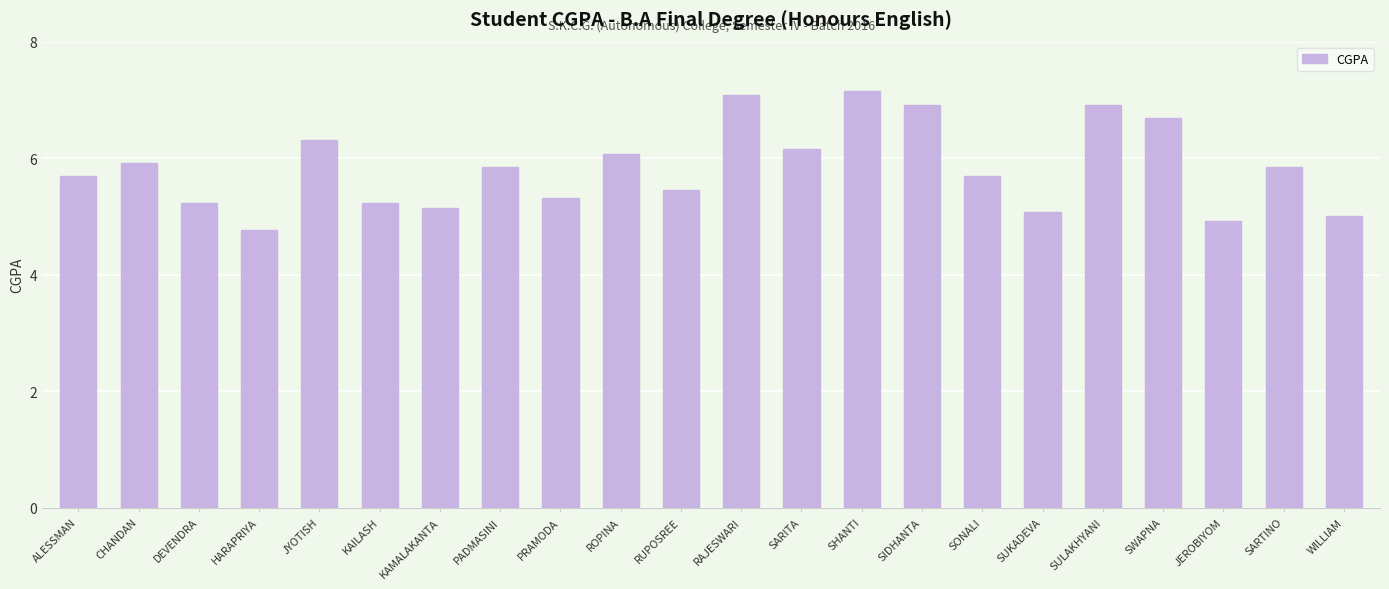

What is the value of the 12th bar from the left?

7.1